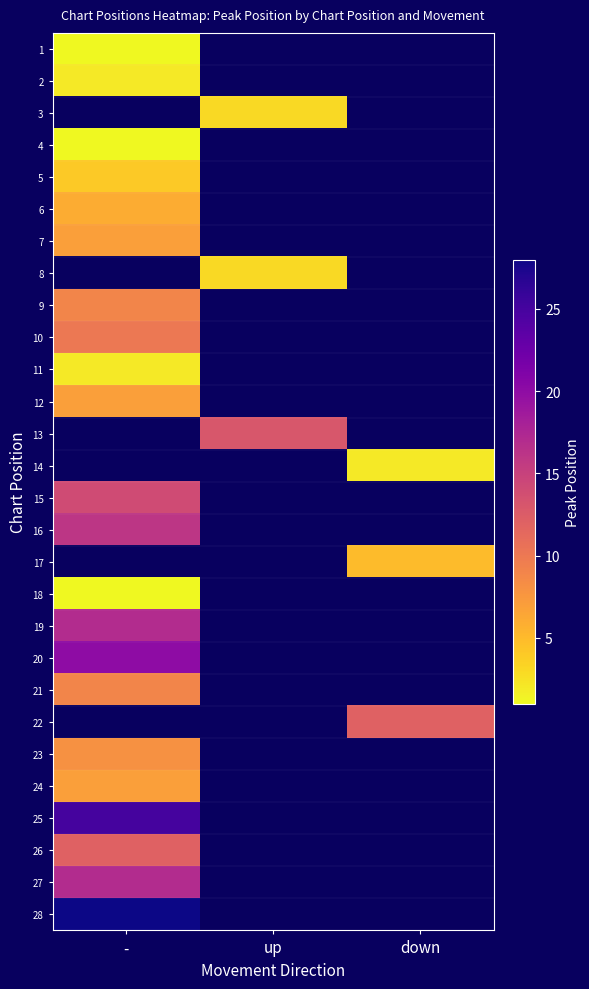

Count the number of categories in the chart.

3